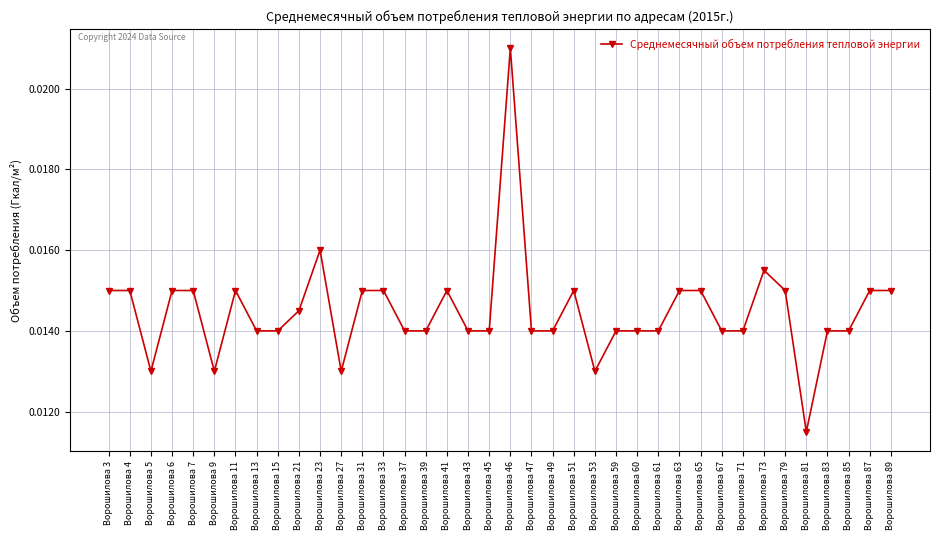

True or false: the data has more than 0 interior local peaks.

True